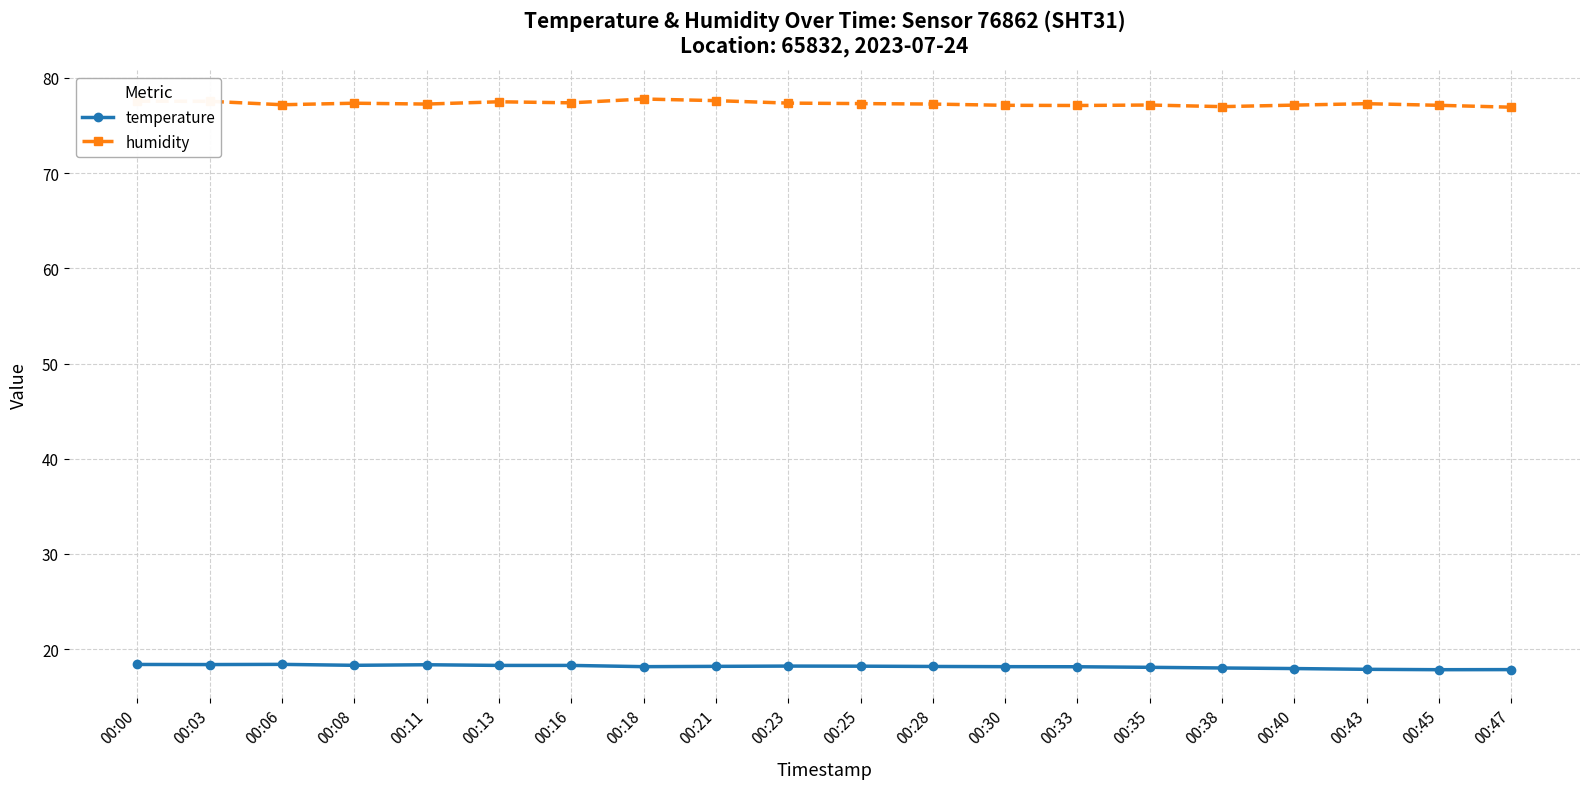

Does the chart display data point markers on the line(s)?

Yes